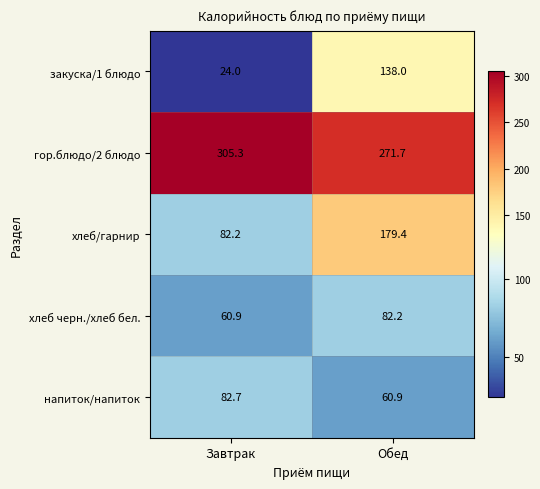

The хлеб черн./хлеб бел. series shows 134.7 at Обед. True or false?

False